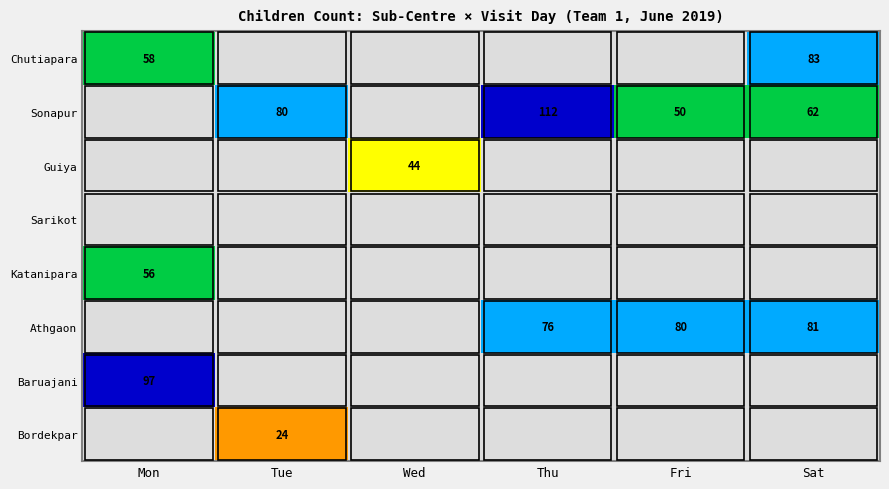

True or false: Chutiapara has a value of 117 at Sat.

False